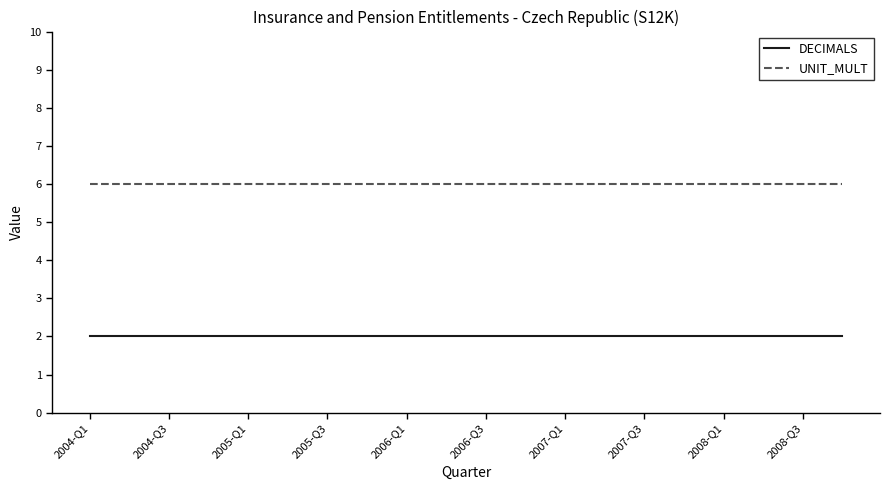

Rank the series by their maximum value, from highest to lowest.

UNIT_MULT, DECIMALS